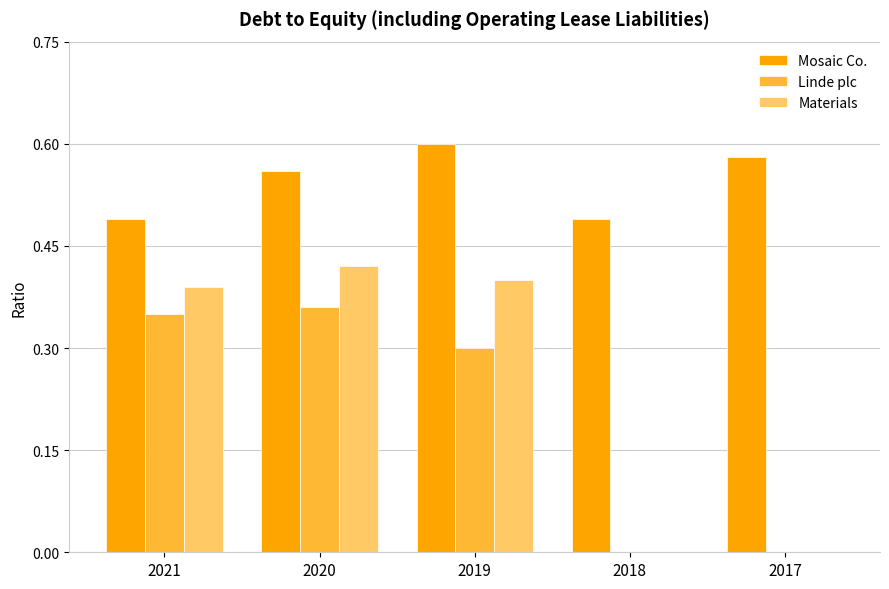

What is the sum of all Materials values?

1.2